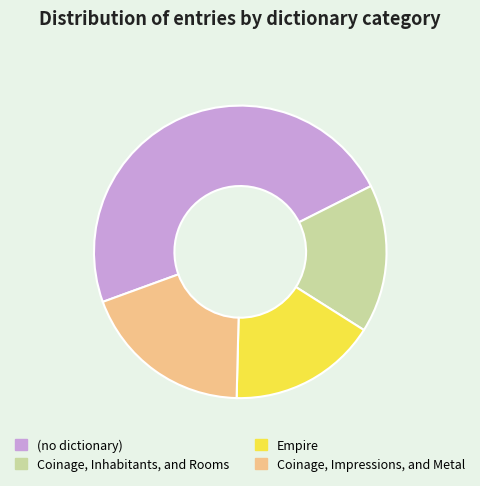

How many segments does this pie chart have?

4